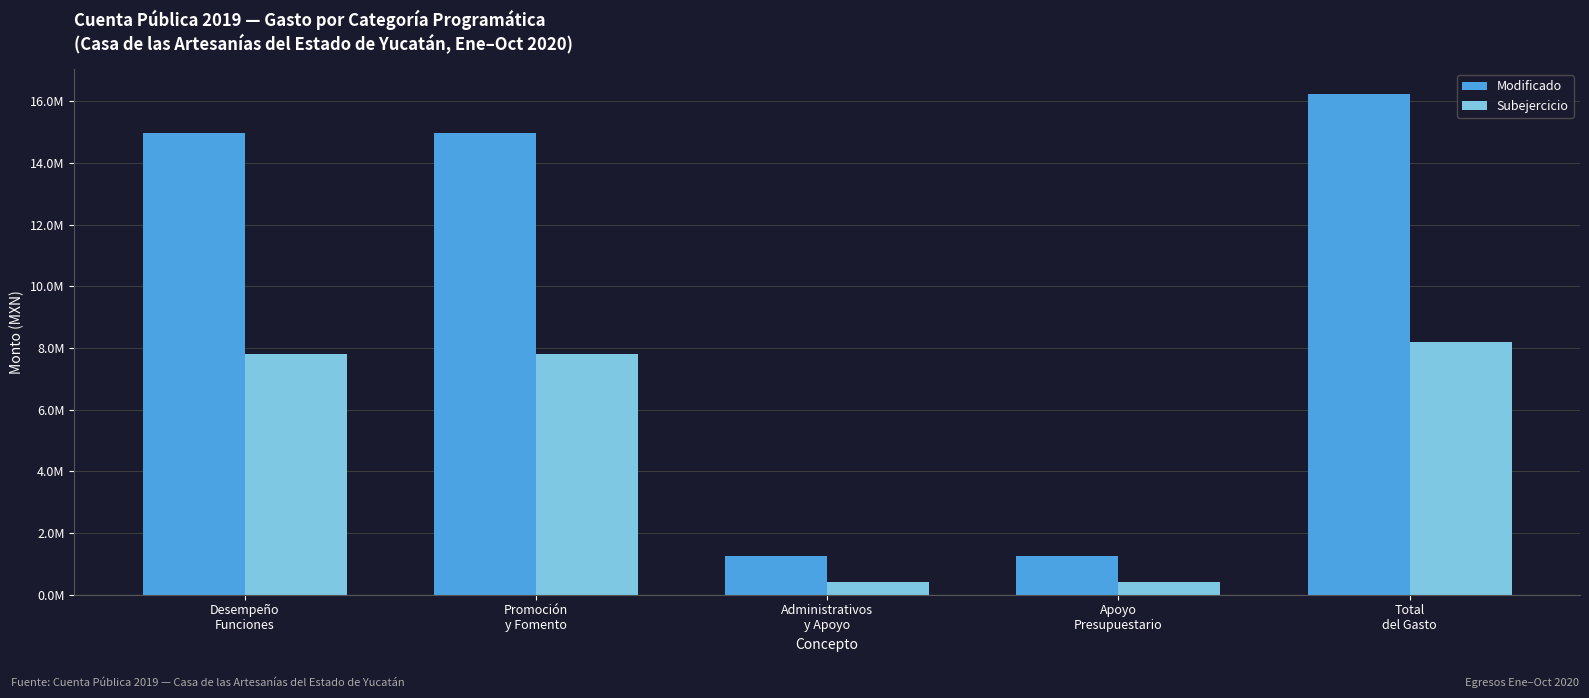

What are all the series names shown in the legend?

Modificado, Subejercicio